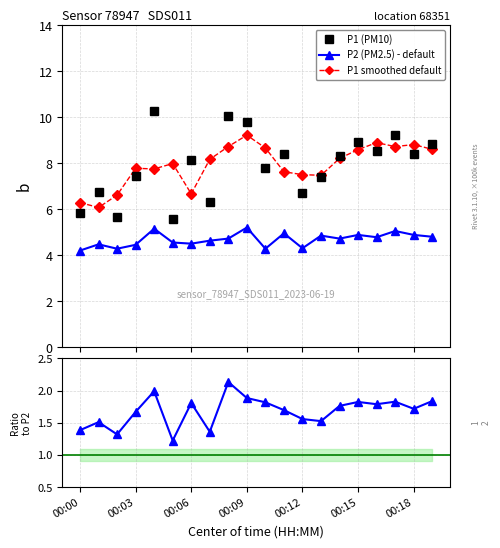

True or false: P1 (PM10) and P2 (PM2.5) - default cross at least once.

False